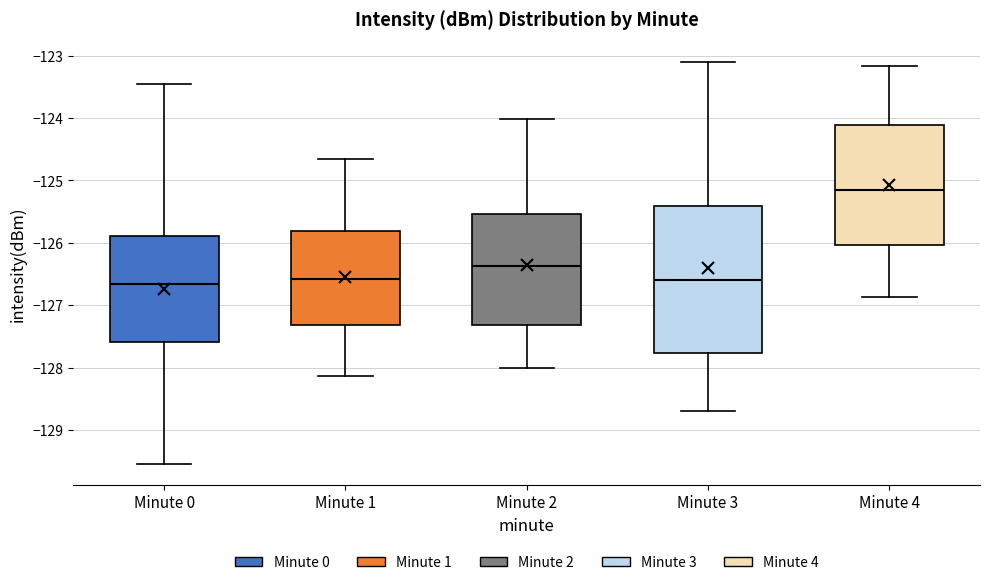

Reading left to right, read every box against the y-axis: the position of its median line, the range the box covers, and the ends of its whiskers. The values are not printed on the chart, so give them approximately, as read against the axis.

Minute 0: median -126.7, box -127.6 to -125.9, whiskers -129.6 to -123.5
Minute 1: median -126.6, box -127.3 to -125.8, whiskers -128.1 to -124.7
Minute 2: median -126.4, box -127.3 to -125.5, whiskers -128.0 to -124.0
Minute 3: median -126.6, box -127.8 to -125.4, whiskers -128.7 to -123.1
Minute 4: median -125.2, box -126.0 to -124.1, whiskers -126.9 to -123.2